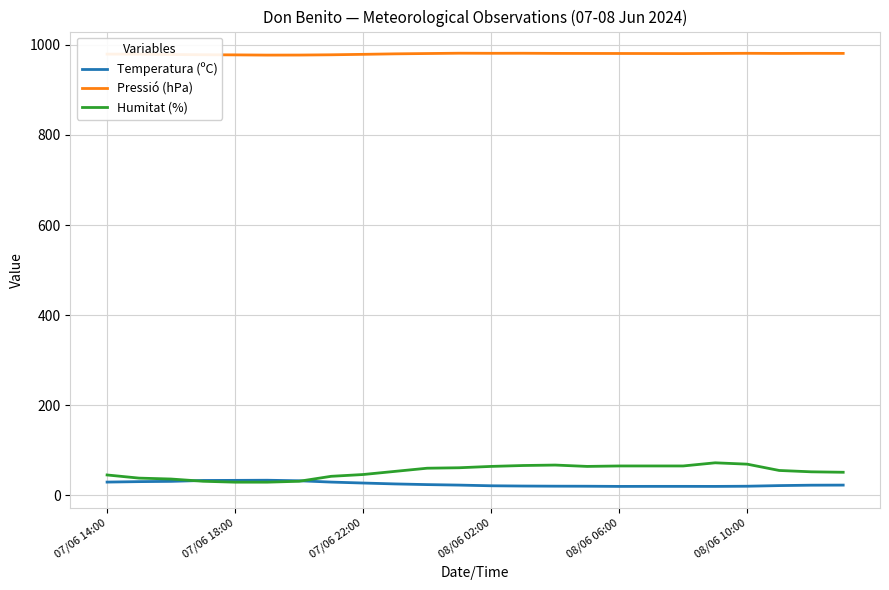

What are all the series names shown in the legend?

Temperatura (ºC), Pressió (hPa), Humitat (%)